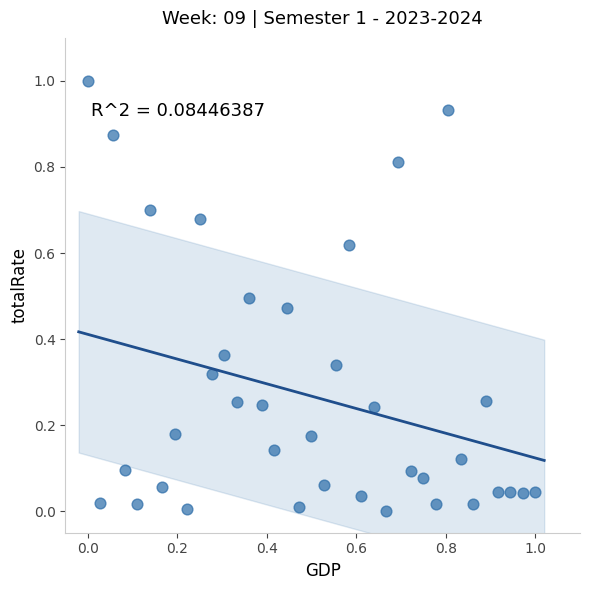

What is the range of X values (max minus min)?

1.0